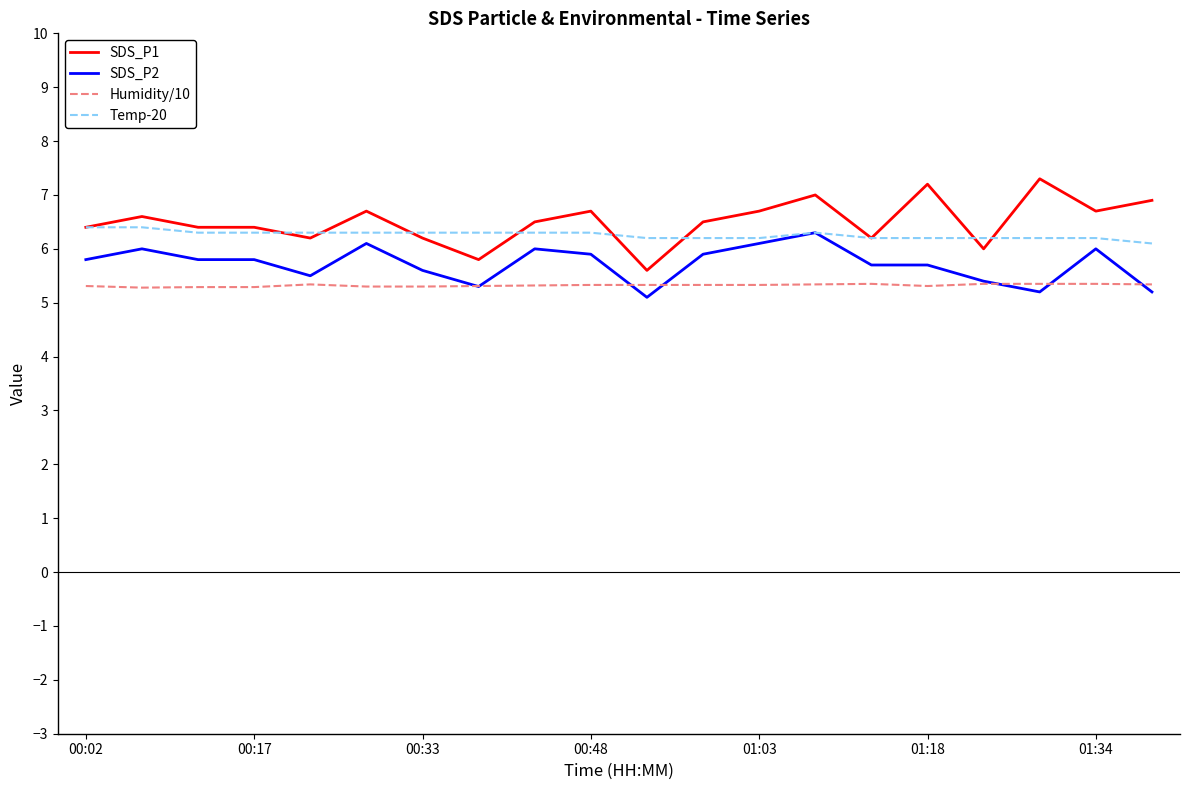

How many lines are shown in the chart?

4